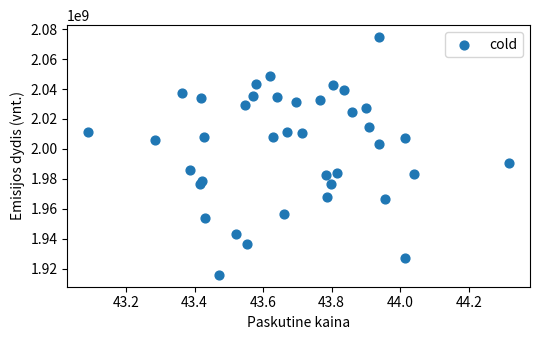

What Y value in the scatter plot is closest to 1995301788?

1990434783.8